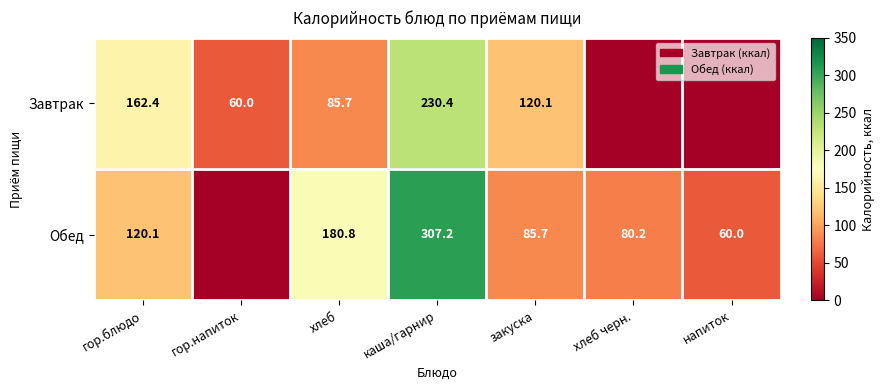

The Обед series shows 60.0 at напиток. True or false?

True